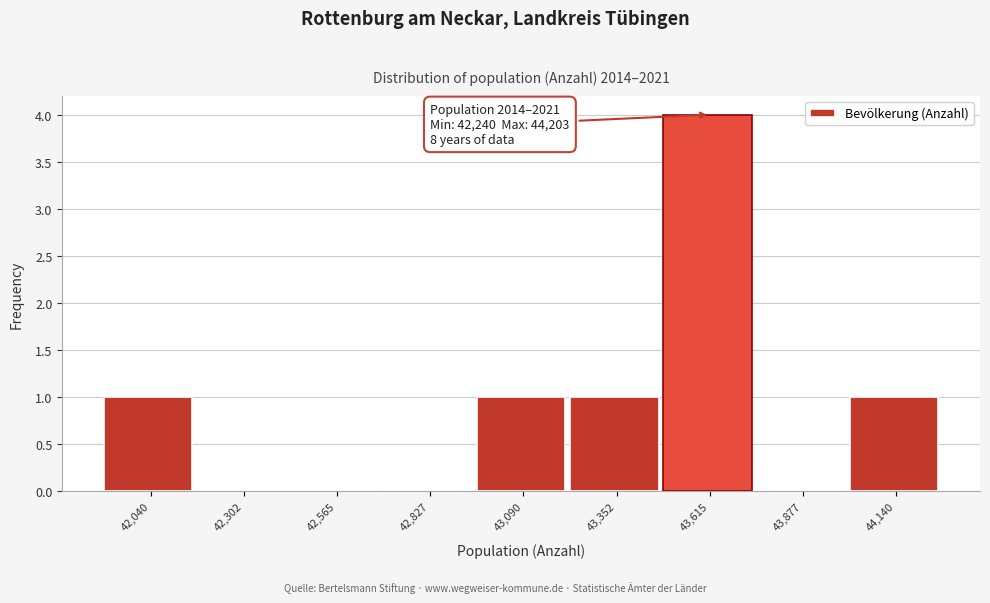

Reading left to right, list all the values displayed in this chart.

42,040=1	42,302=0	42,565=0	42,827=0	43,090=1	43,352=1	43,615=4	43,877=0	44,140=1